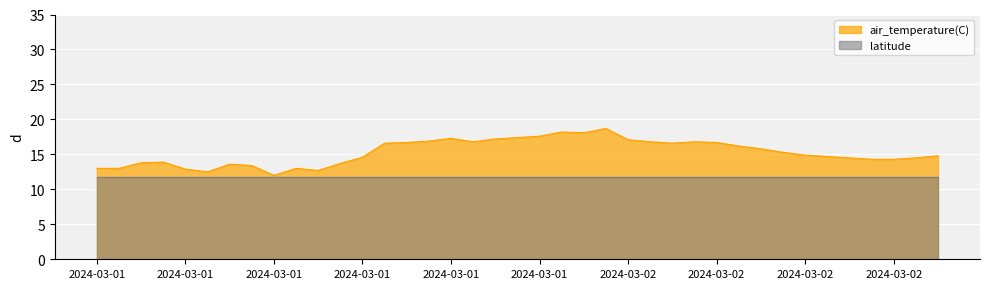

What is the minimum value shown in the chart?

11.8